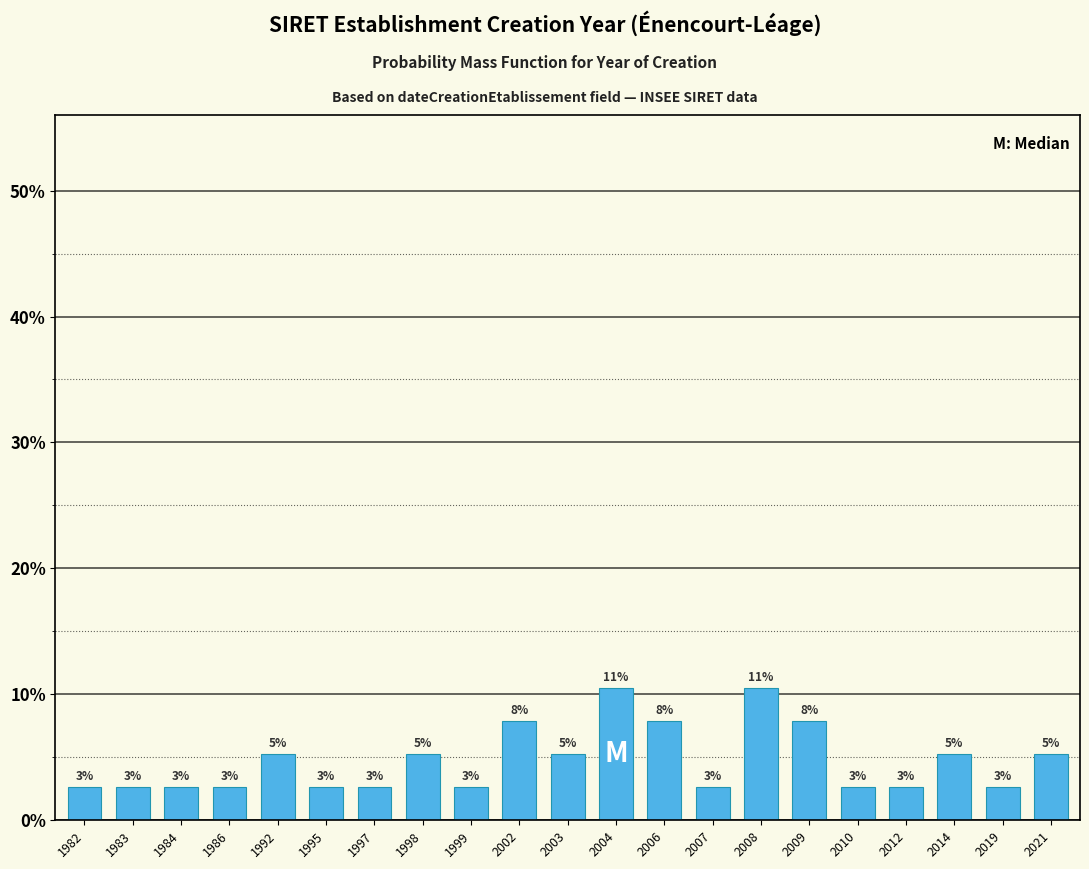

Are the bars horizontal?

No